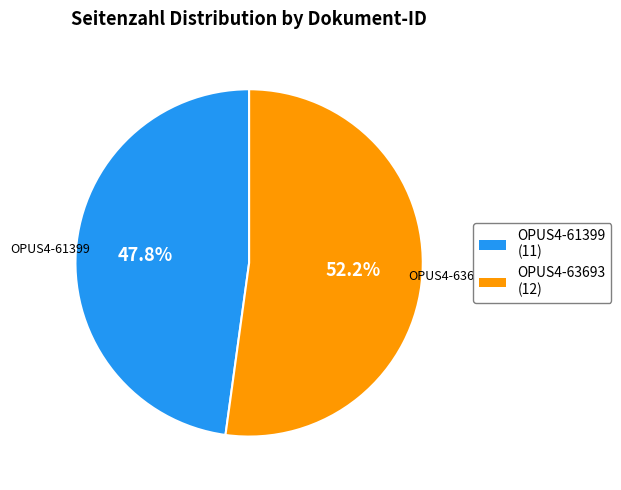

Rank the categories by value from lowest to highest.

OPUS4-61399, OPUS4-63693